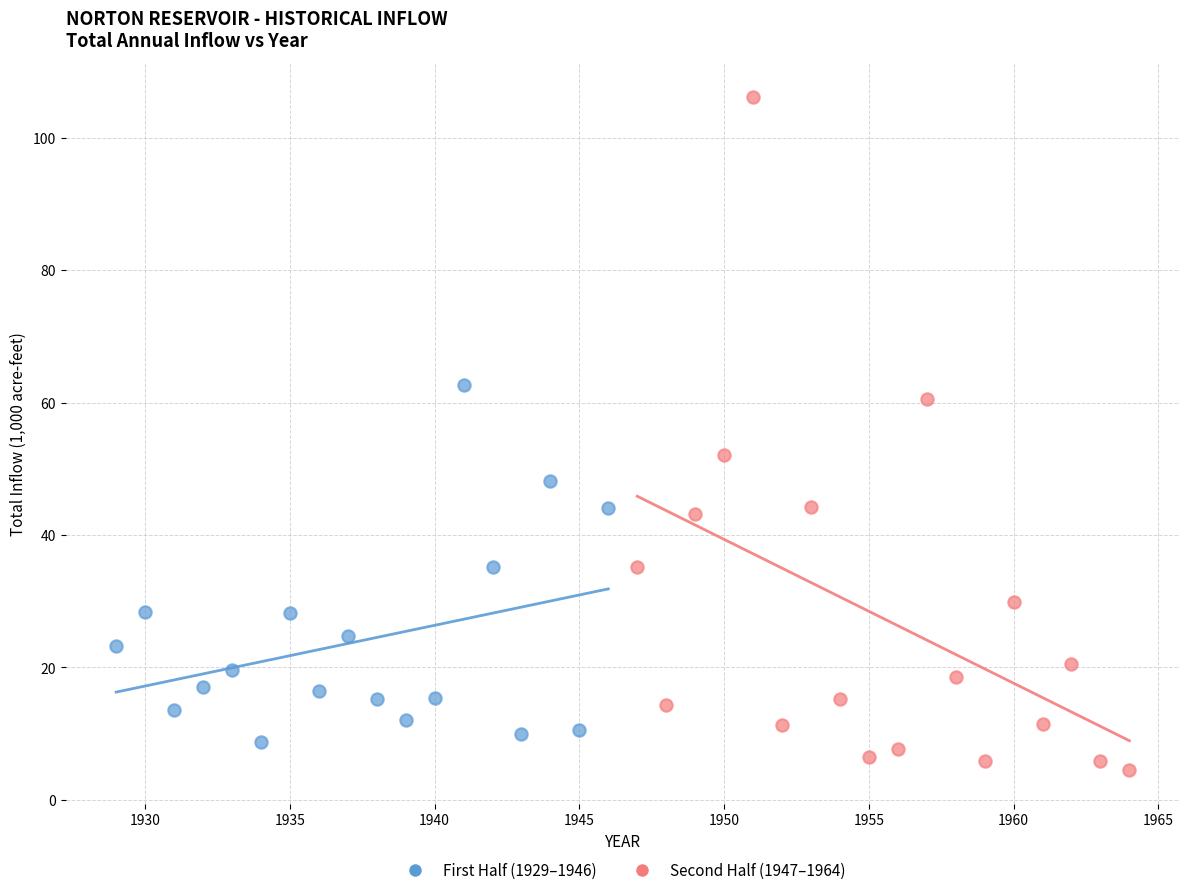

Which series contains the highest Y value?

Second Half (1947–1964)